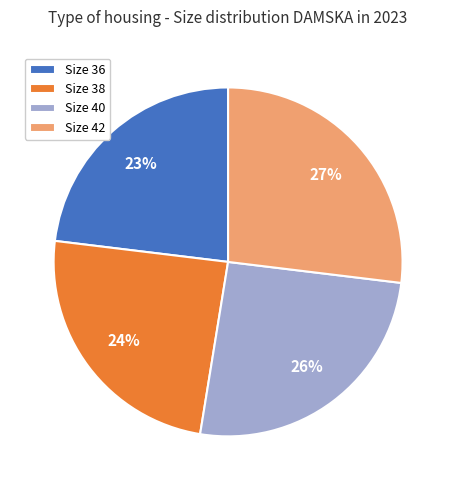

Which slice is the largest?

Size 42